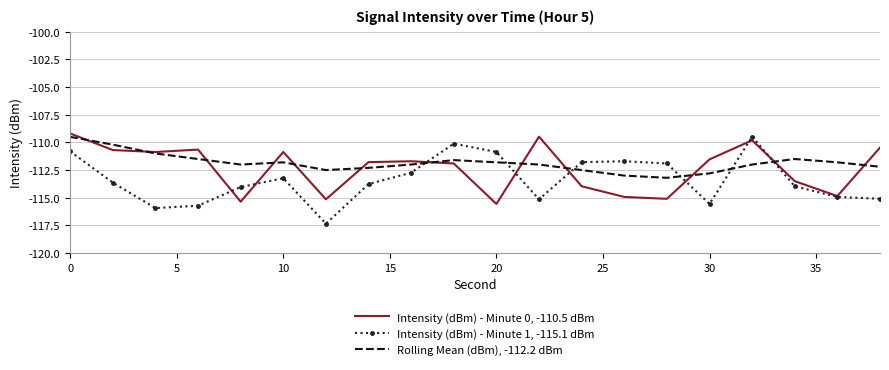

Which series has the largest range (max minus min)?

Intensity (dBm) - Minute 1, -115.1 dBm